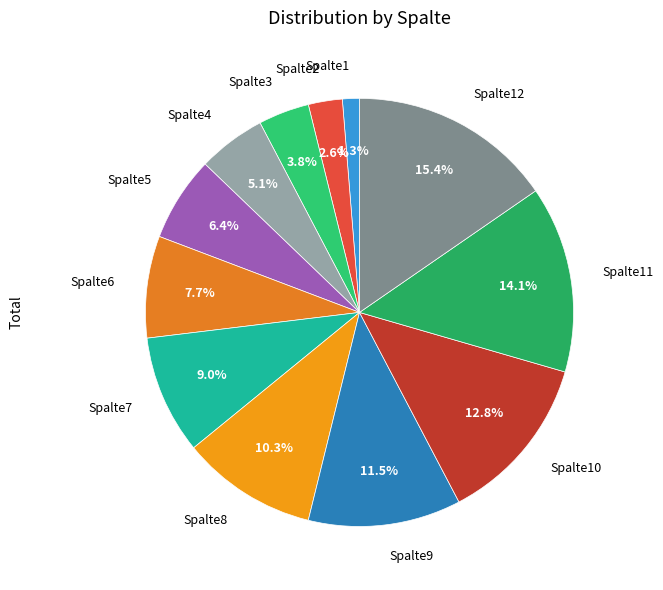

Is there a majority slice in this chart?

No